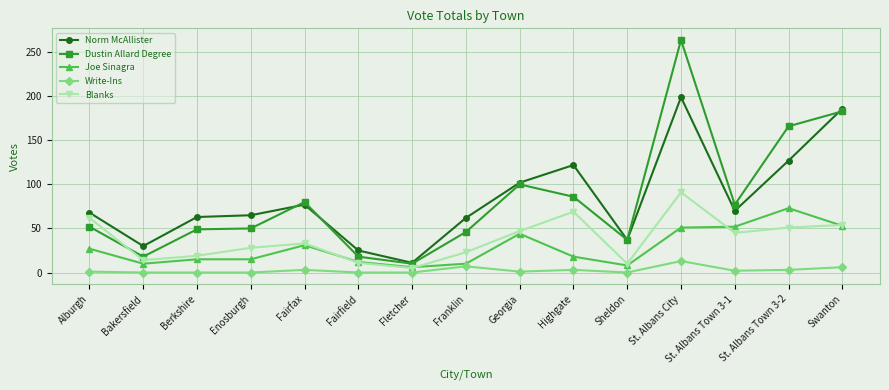

Count the number of data series in this chart.

5